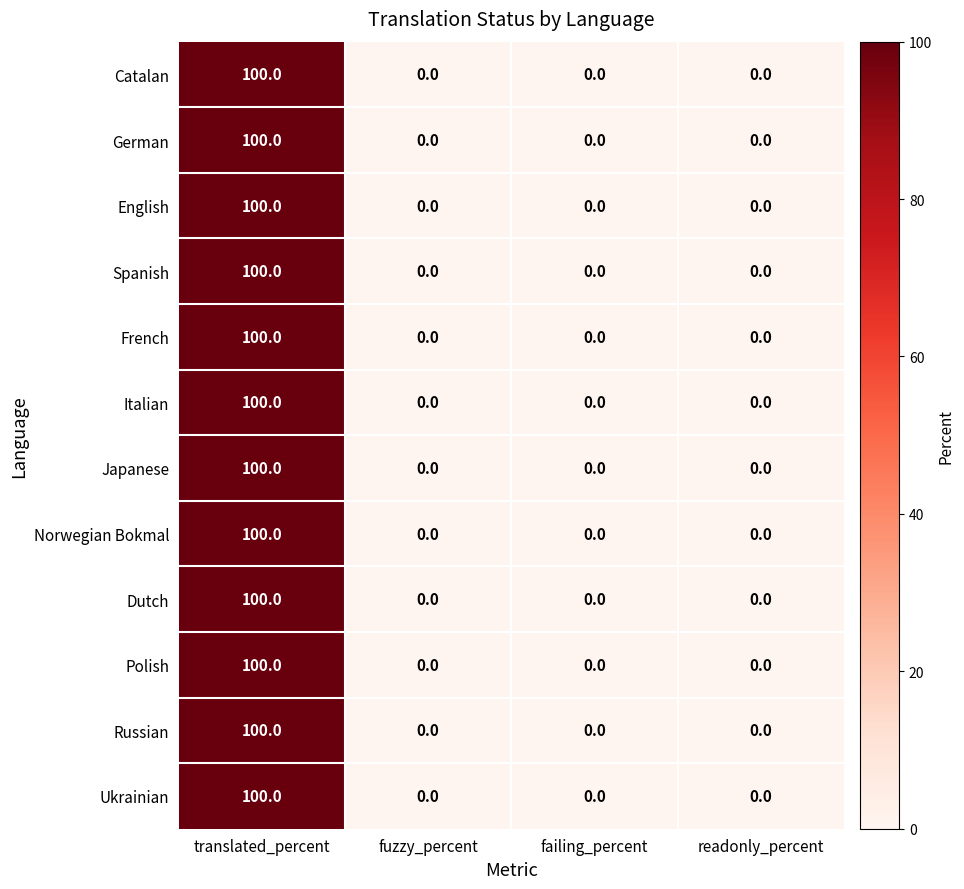

Is it true that Dutch equals 0 at fuzzy_percent?

True